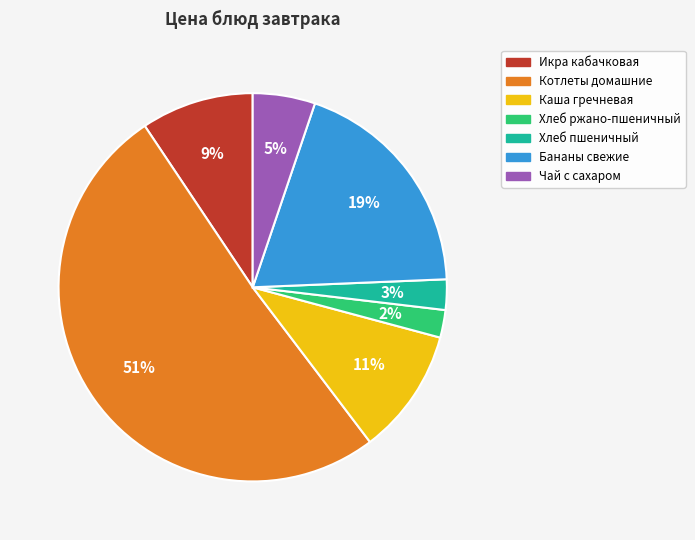

Do Бананы свежие and Чай с сахаром together represent more than half of the pie?

No